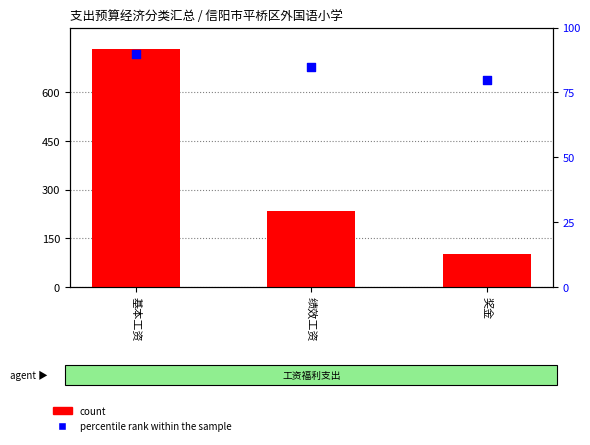

At which category is the sum across all series the highest?

基本工资